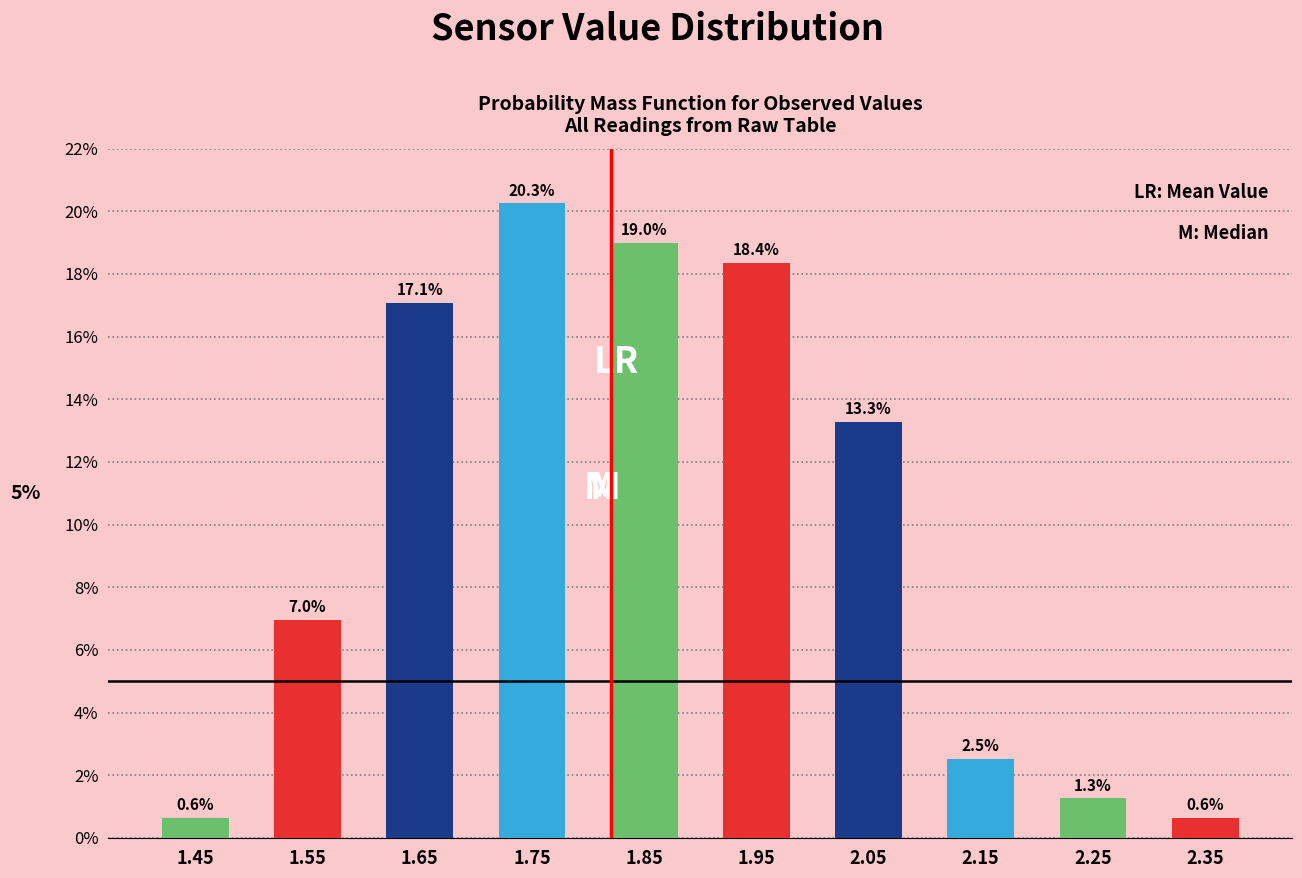

Reading left to right, list every bar in this chart as the range it spans on the x-axis followed by its height.

1.4 to 1.5: 0.6
1.5 to 1.6: 7.0
1.6 to 1.7: 17.1
1.7 to 1.8: 20.3
1.8 to 1.9: 19.0
1.9 to 2.0: 18.4
2.0 to 2.1: 13.3
2.1 to 2.2: 2.5
2.2 to 2.3: 1.3
2.3 to 2.4: 0.6